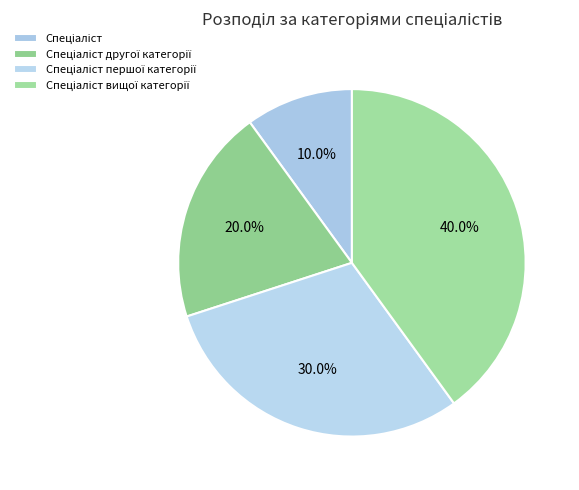

How many slices are in this pie chart?

4